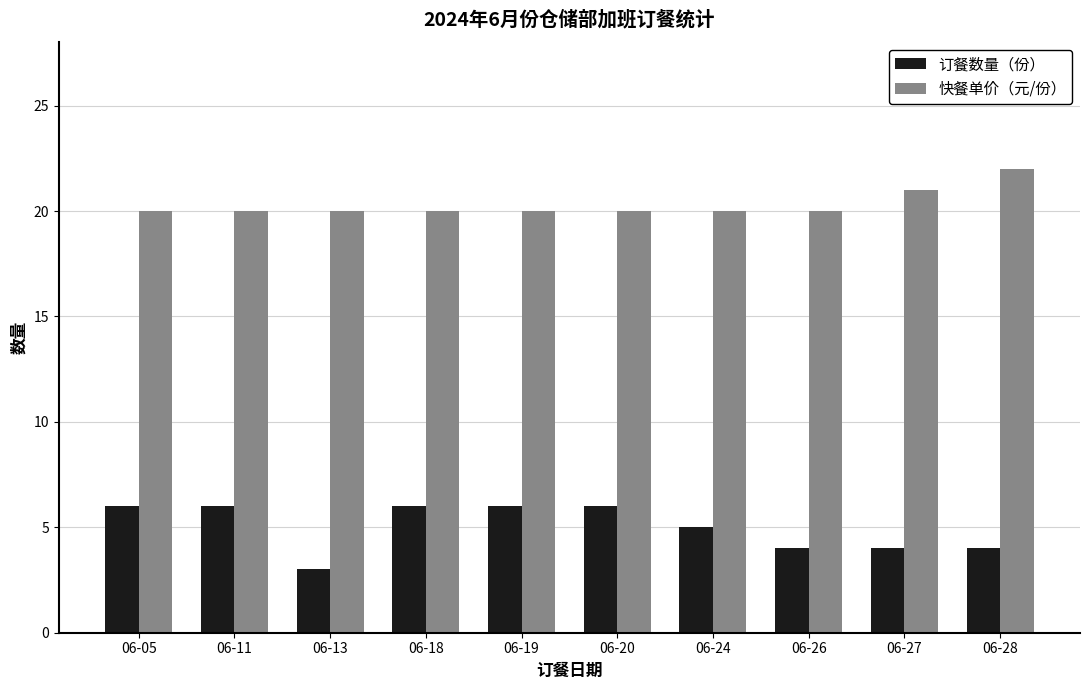

Which label corresponds to the largest value in the chart?

06-28